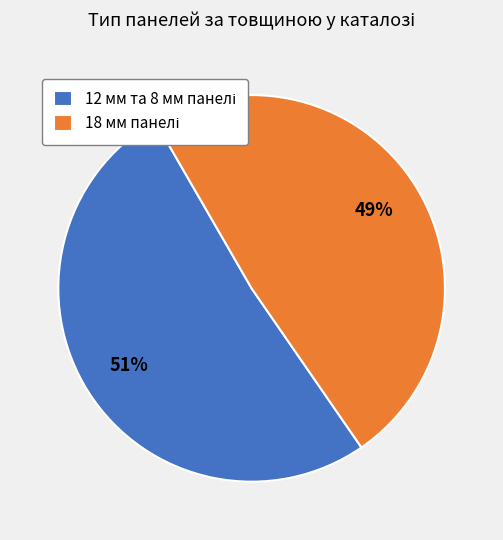

To the nearest percent, what is the average slice percentage?

50%